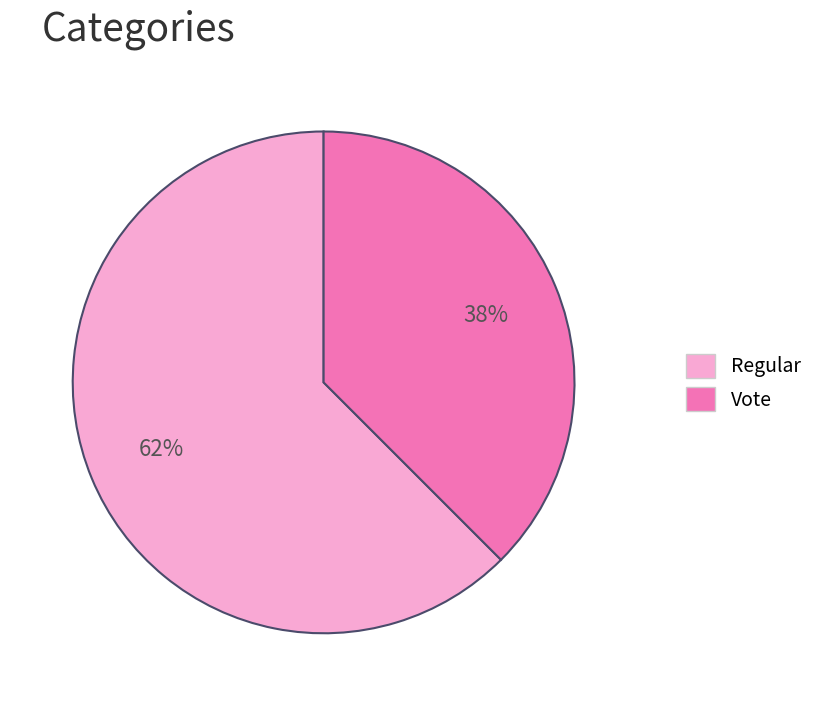

What is the majority slice?

Regular